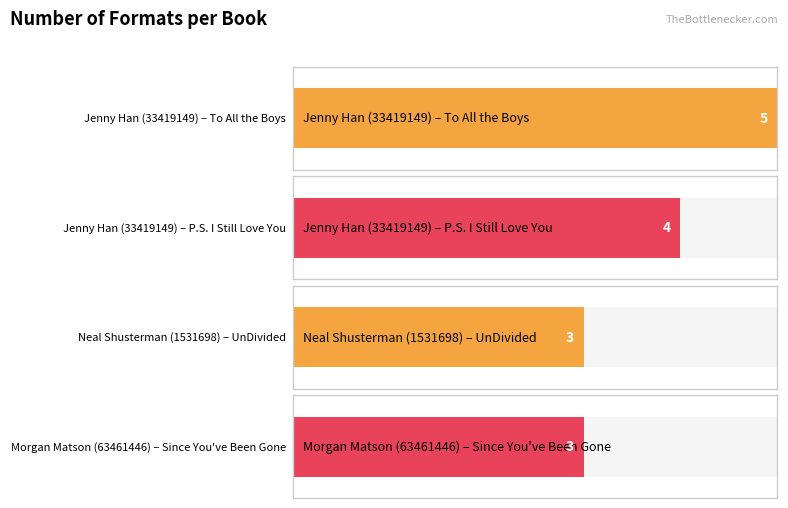

What is the label of the 2nd bar from the right?

Neal Shusterman (1531698)
UnDivided